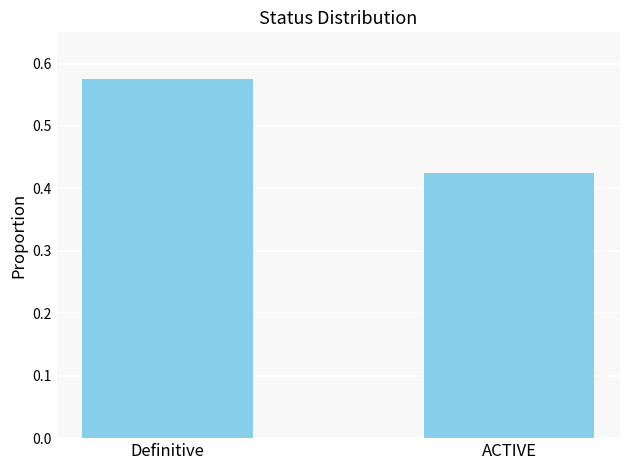

How many values are between 0 and 1?

2